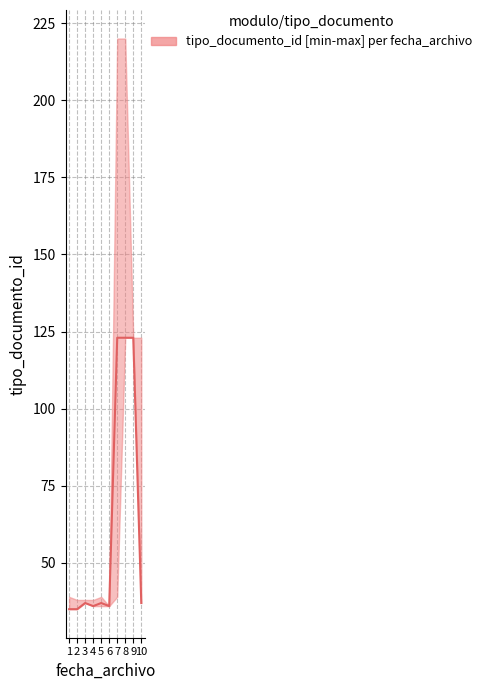

How many distinct data groups are displayed?

1